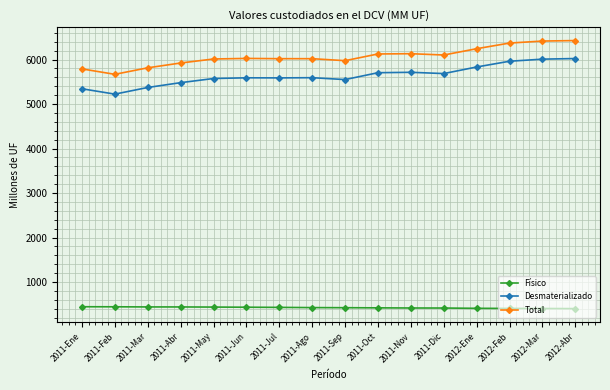

Which category has the lowest value in the Desmaterializado series?

2011-Feb